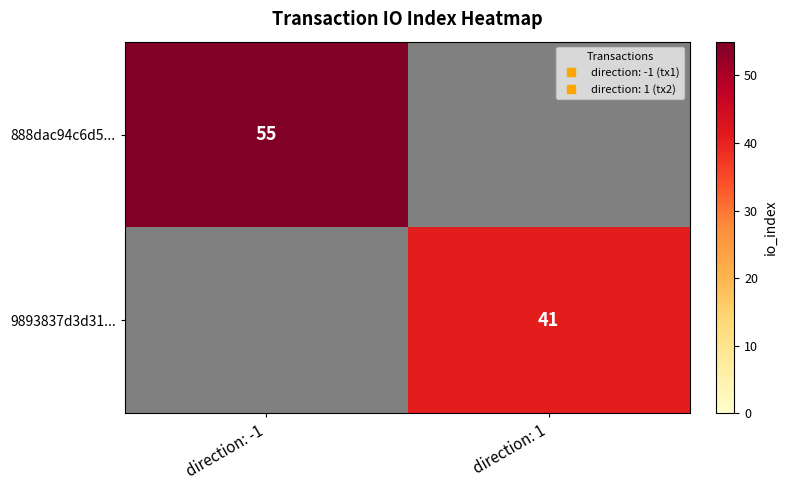

Which series has the widest spread of values?

888dac94c6d5...